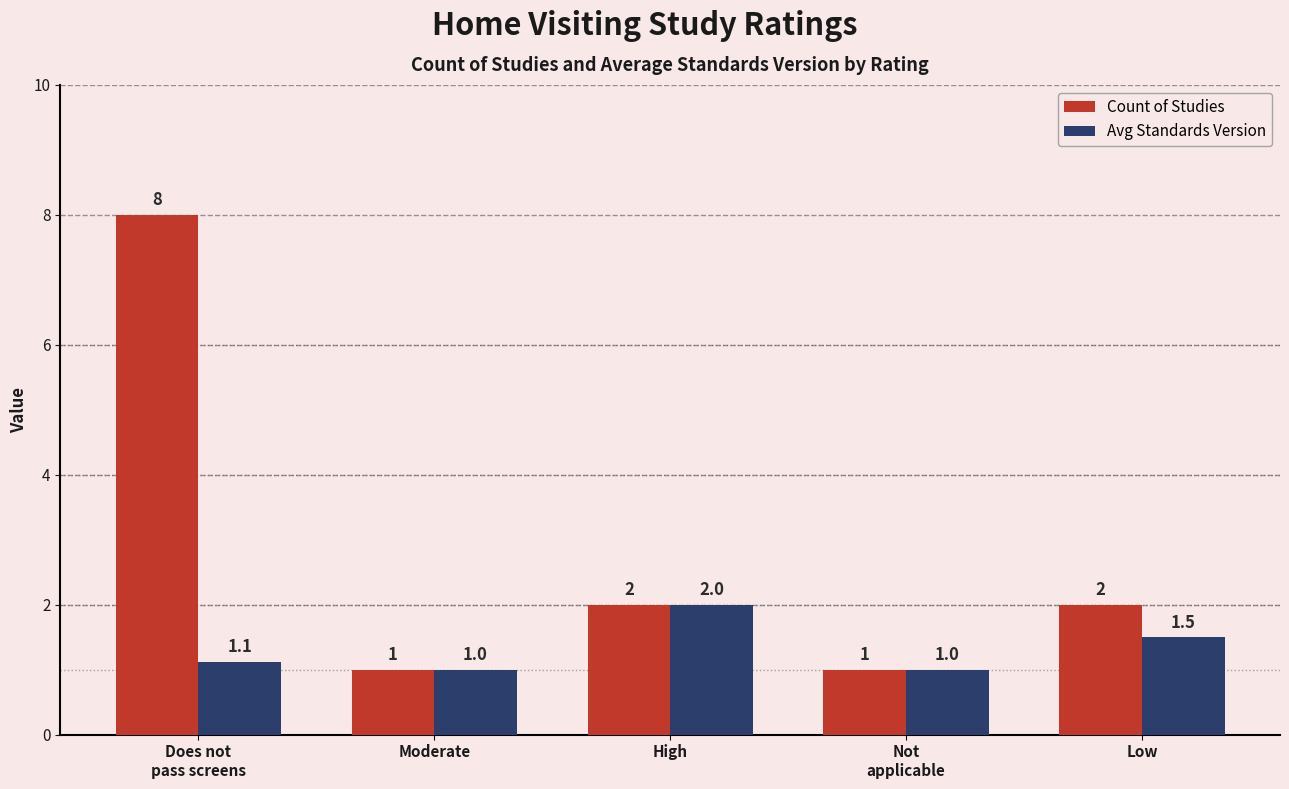

What value does the Count of Studies series have at Moderate?

1.0